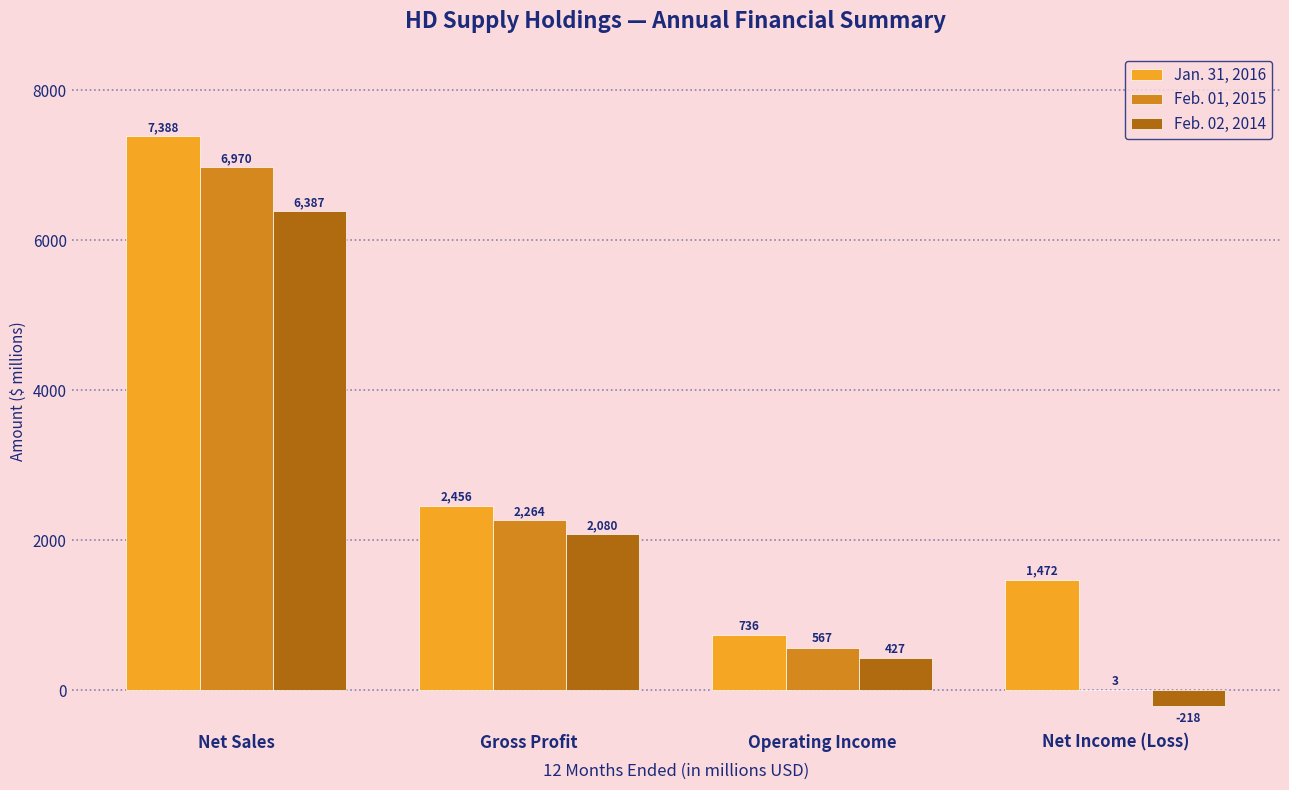

What is the total value across all series at Net Income (Loss)?

1257